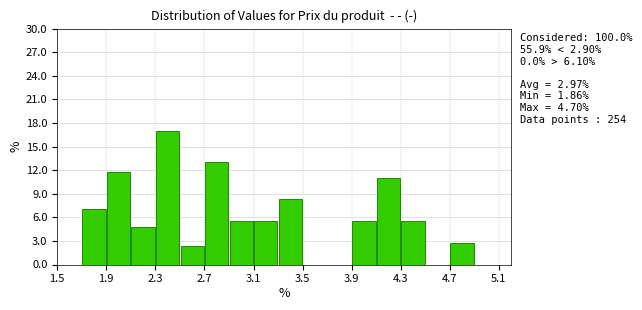

Which range on the x-axis has the tallest bar?

2.3 to 2.5